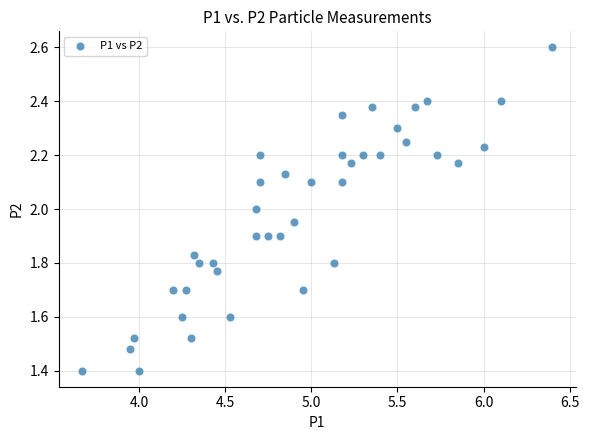

What is the range of Y values (max minus min)?

1.2